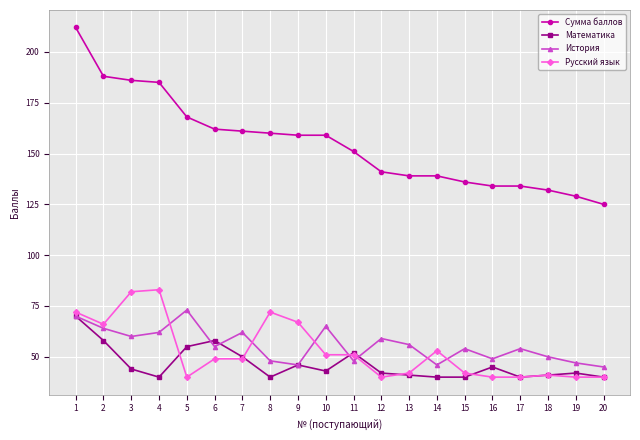

True or false: История has more than 1 interior local peaks.

True